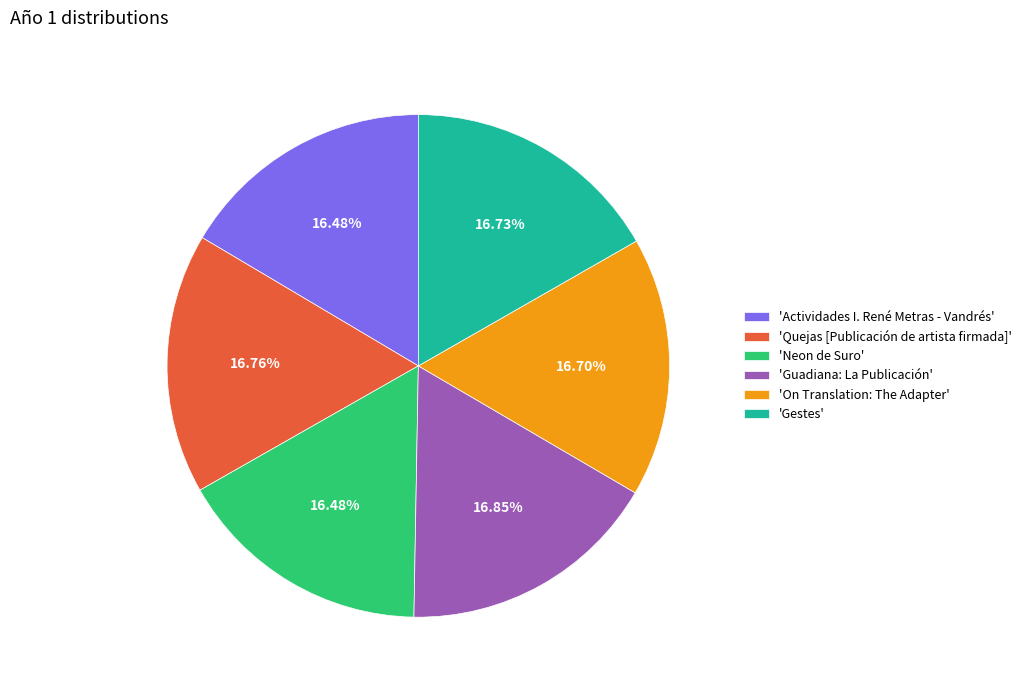

Is there a majority slice in this chart?

No